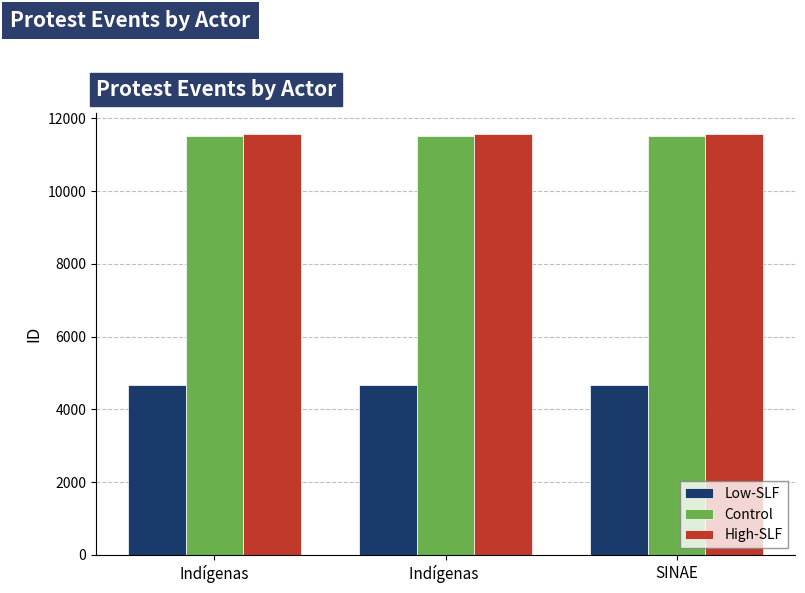

What is the difference between the highest and lowest values at SINAE?

6918